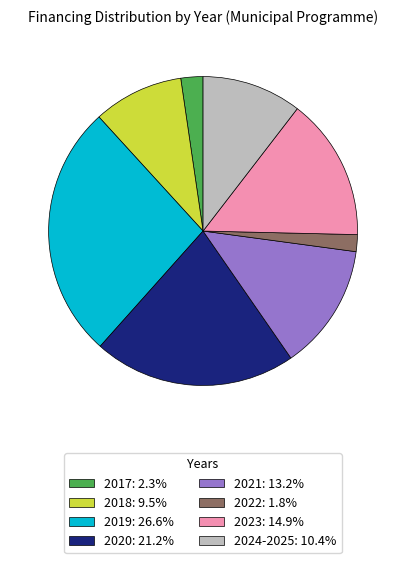

What is the ratio of the value at 2021: 13.2% to the value at 2019: 26.6%?

0.5